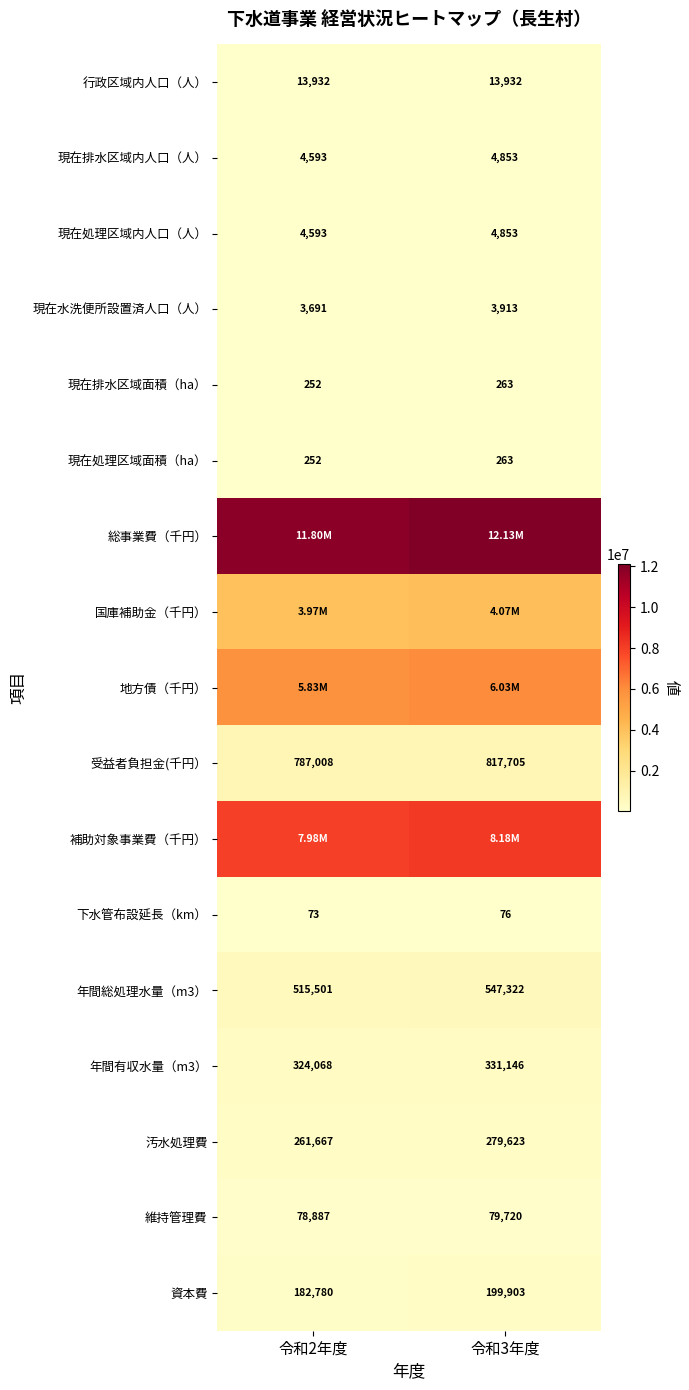

Which category has the highest value across all series?

令和3年度